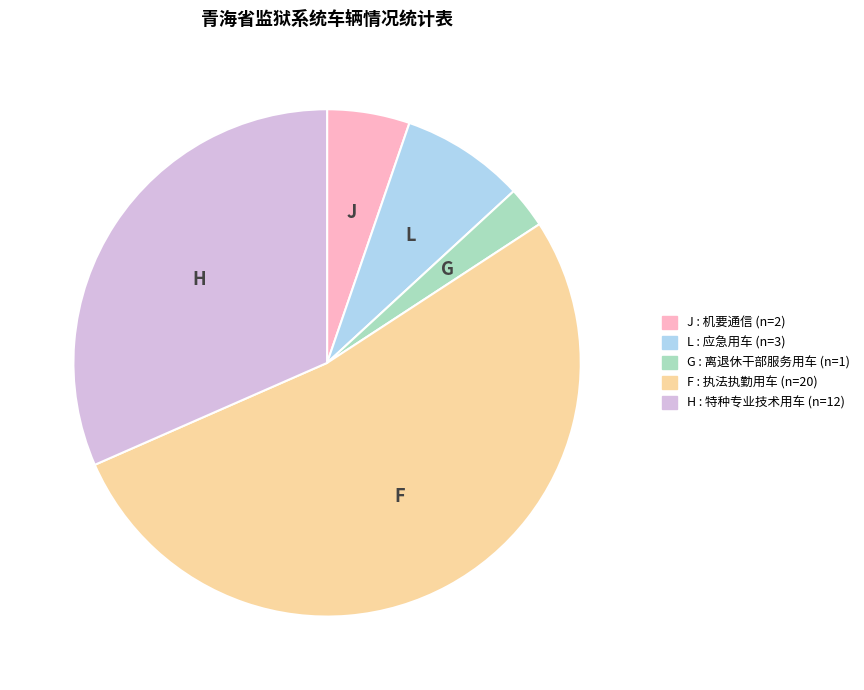

Is there a majority slice in this chart?

Yes